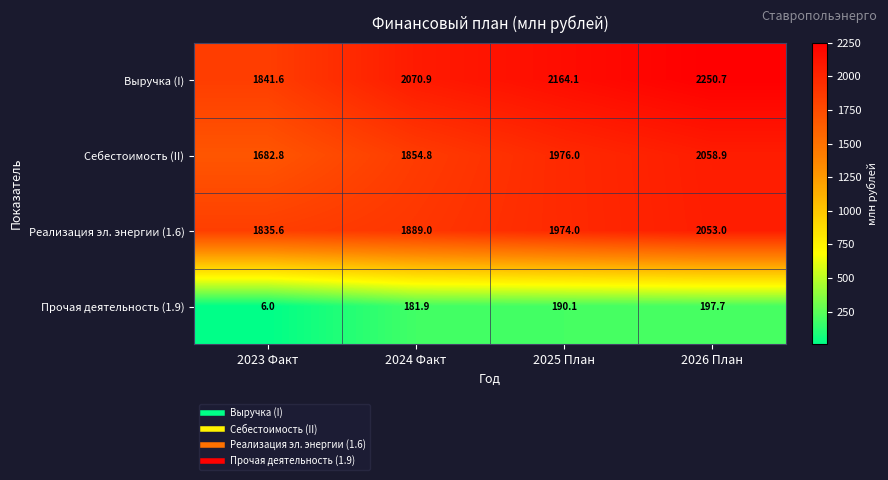

What is the smallest value displayed?

6.0